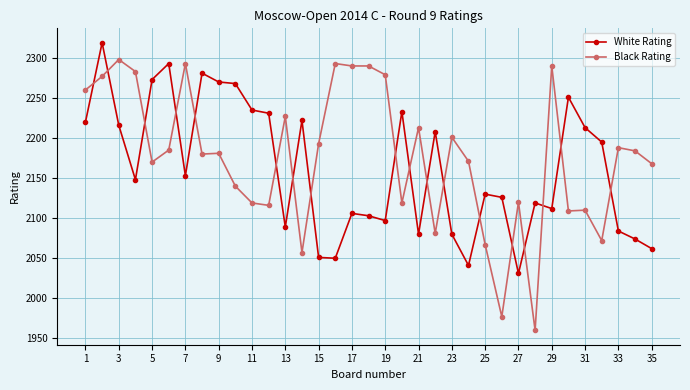

Rank the series by their average value, from lowest to highest.

White Rating, Black Rating